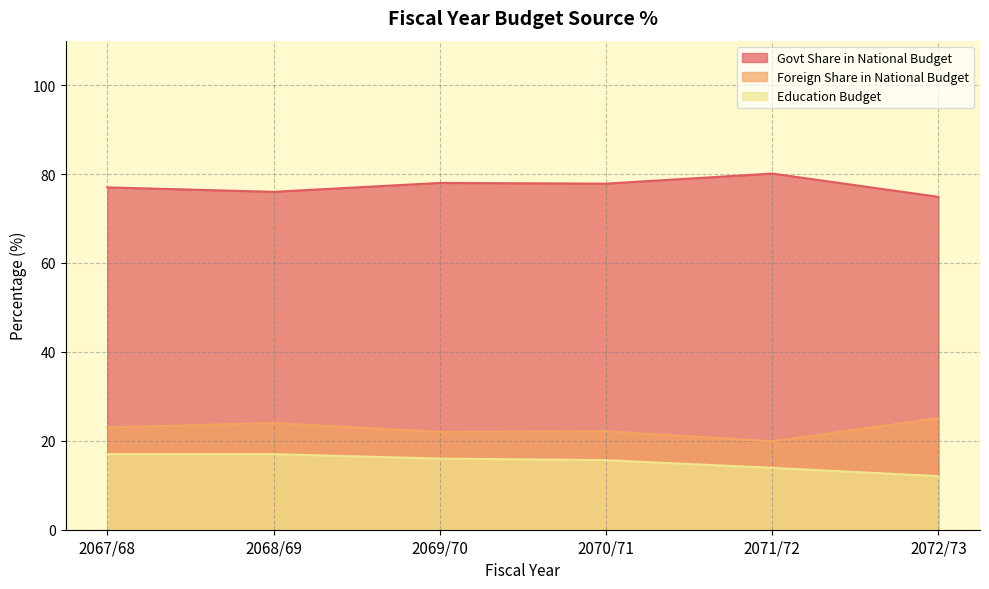

What is the spread (max minus min) of values at 2068/69?

59.0